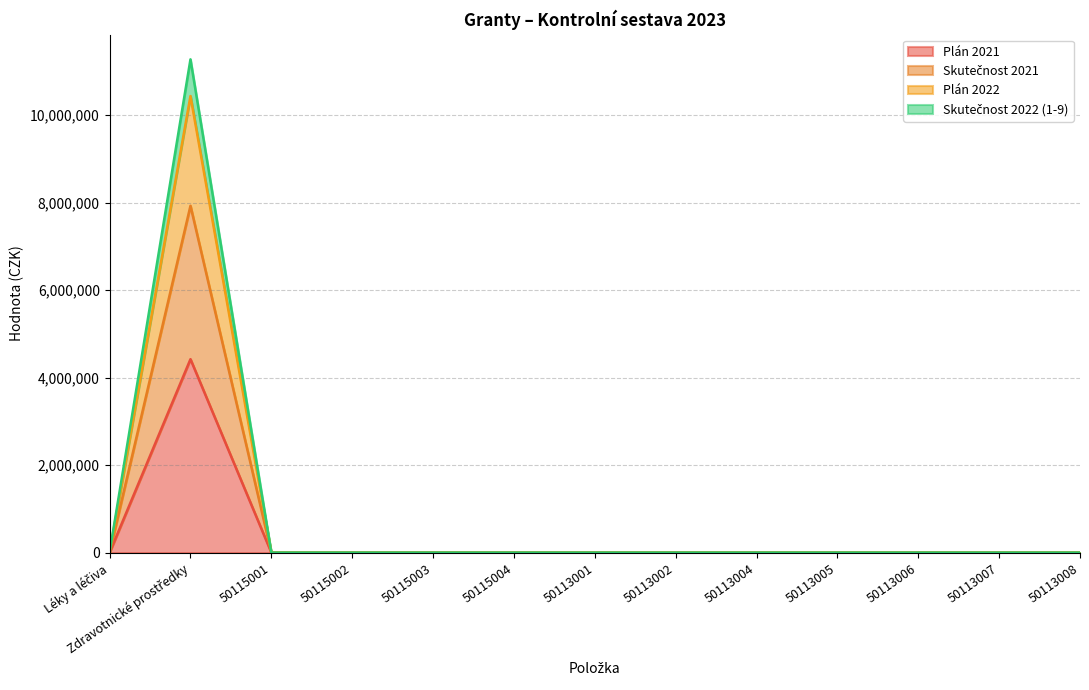

What is the sum of all Plán 2021 values?

4420000.0